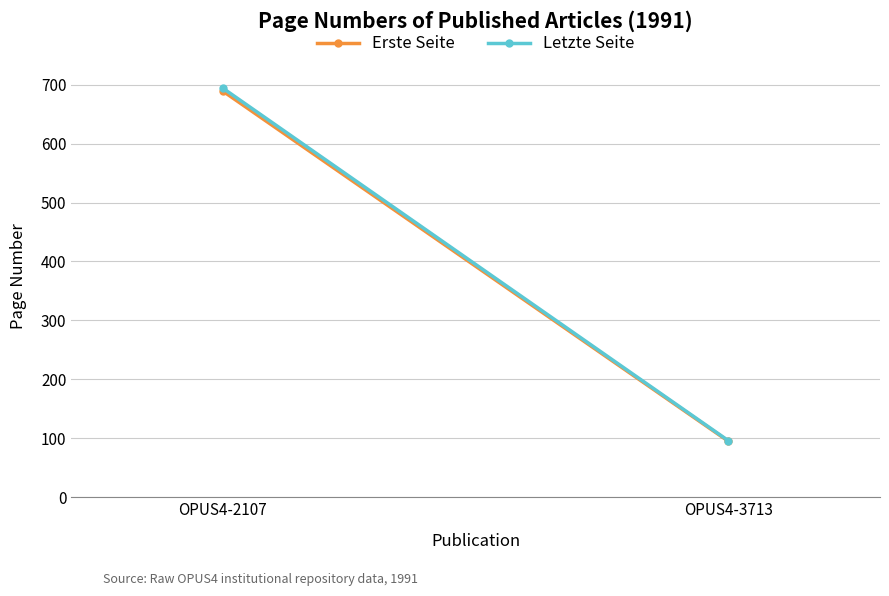

What is the difference between the maximum and minimum values in the Letzte Seite series?

598